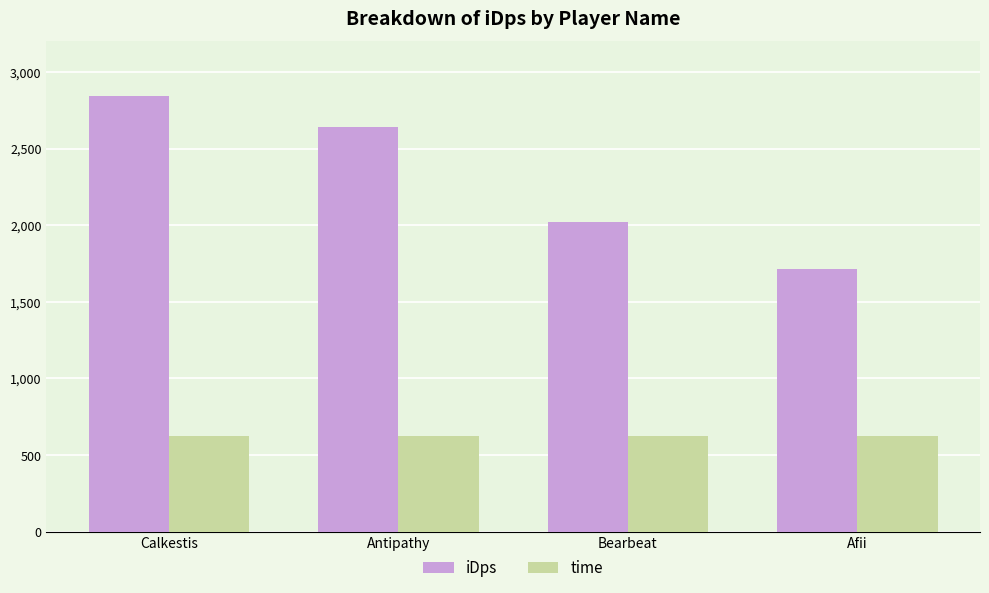

What position from the left is Calkestis?

1